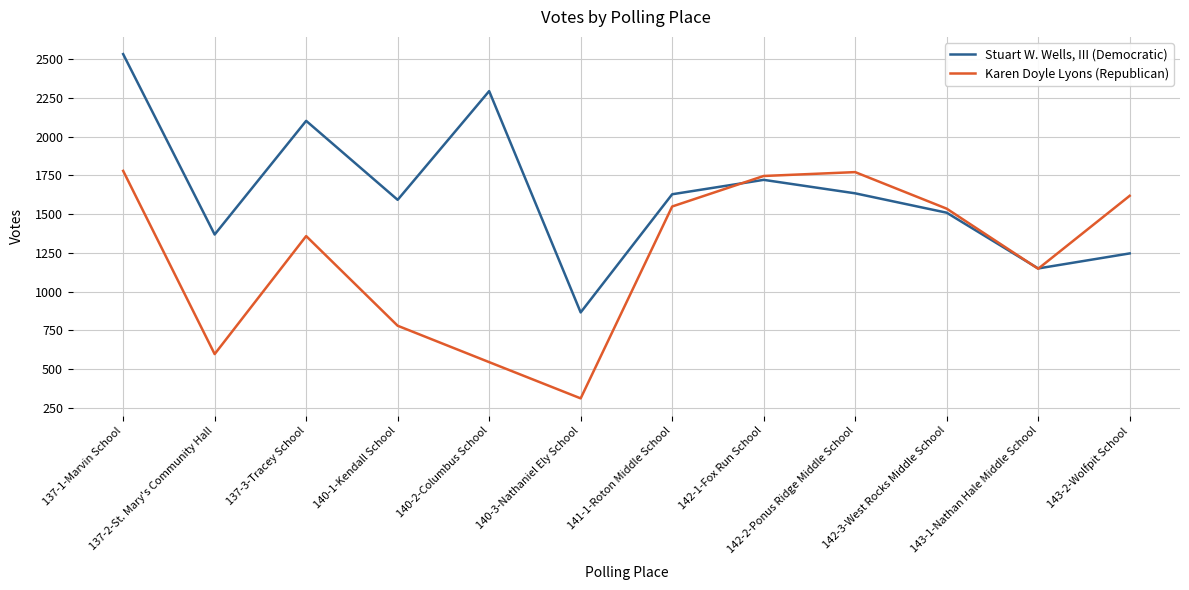

What is the approximate value of Karen Doyle Lyons (Republican) at 142-1-Fox Run School?

1746